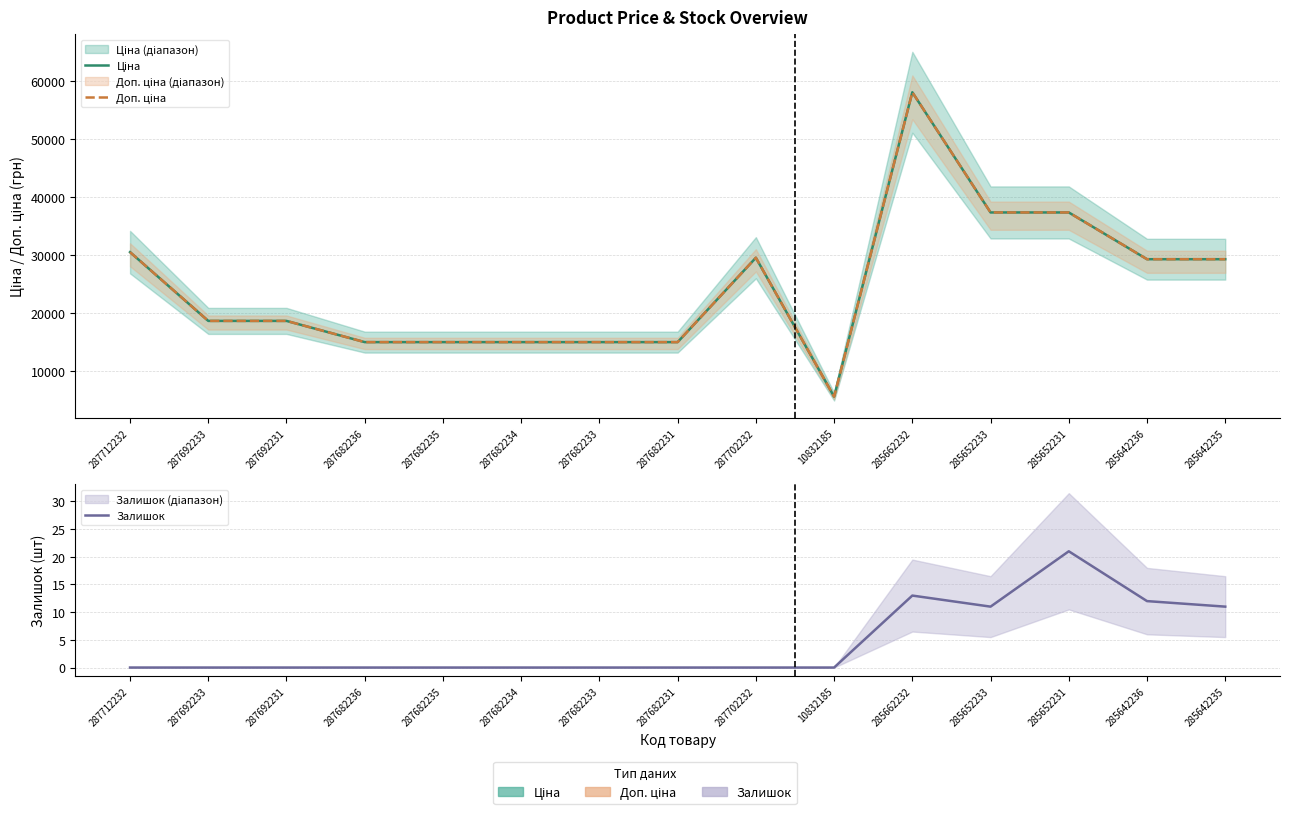

The Доп. ціна series shows 15019.2 at 287682233. True or false?

True